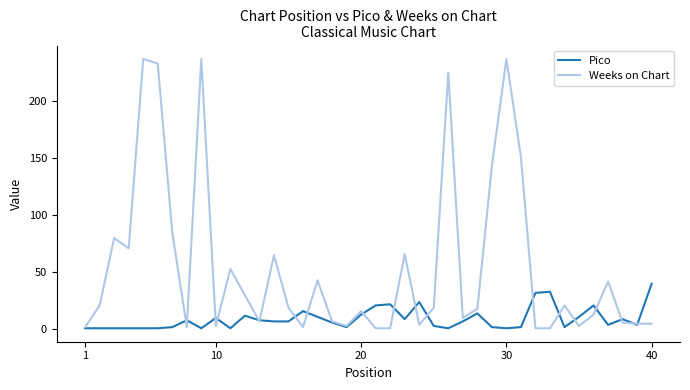

Which series ends up on top after the final intersection of Weeks on Chart and Pico?

Pico